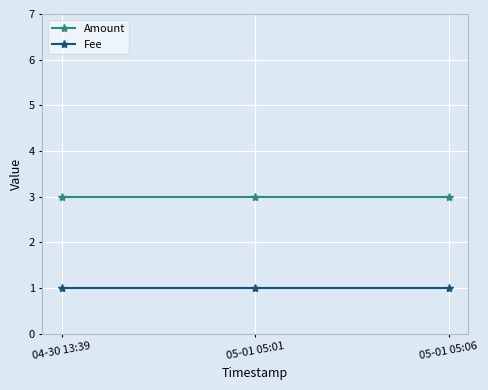

What position from the right is 04-30 13:39?

3